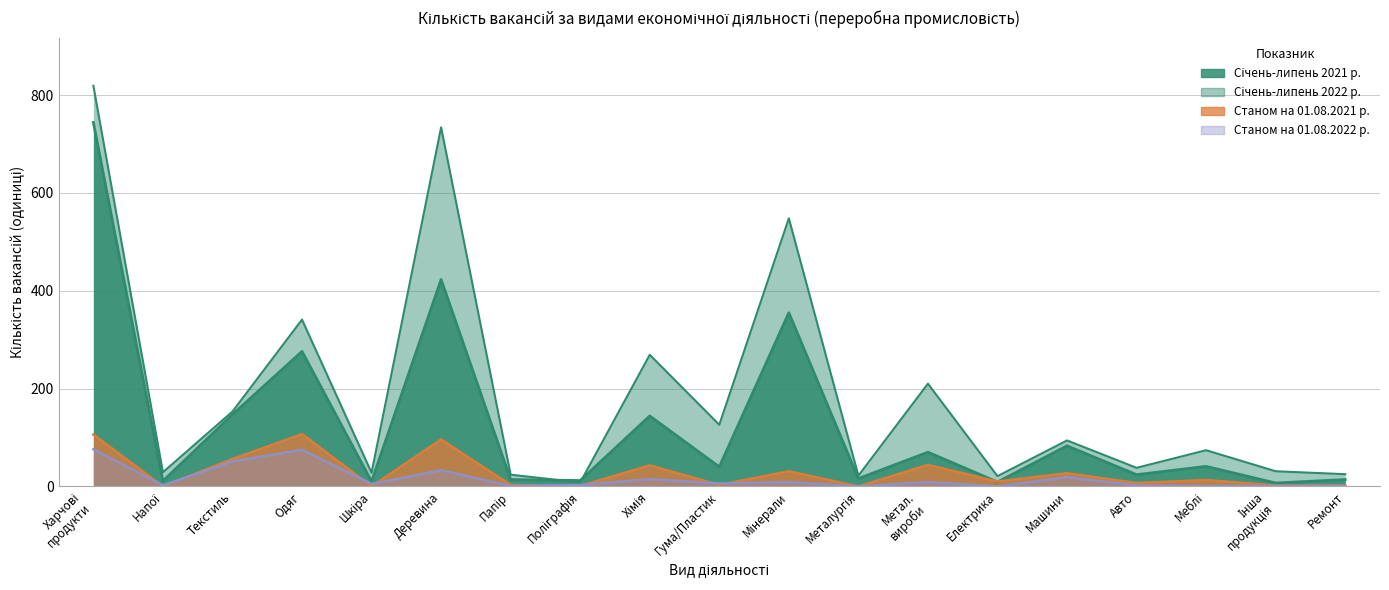

What are all the series names shown in the legend?

Січень-липень 2021 р., Січень-липень 2022 р., Станом на 01.08.2021 р., Станом на 01.08.2022 р.